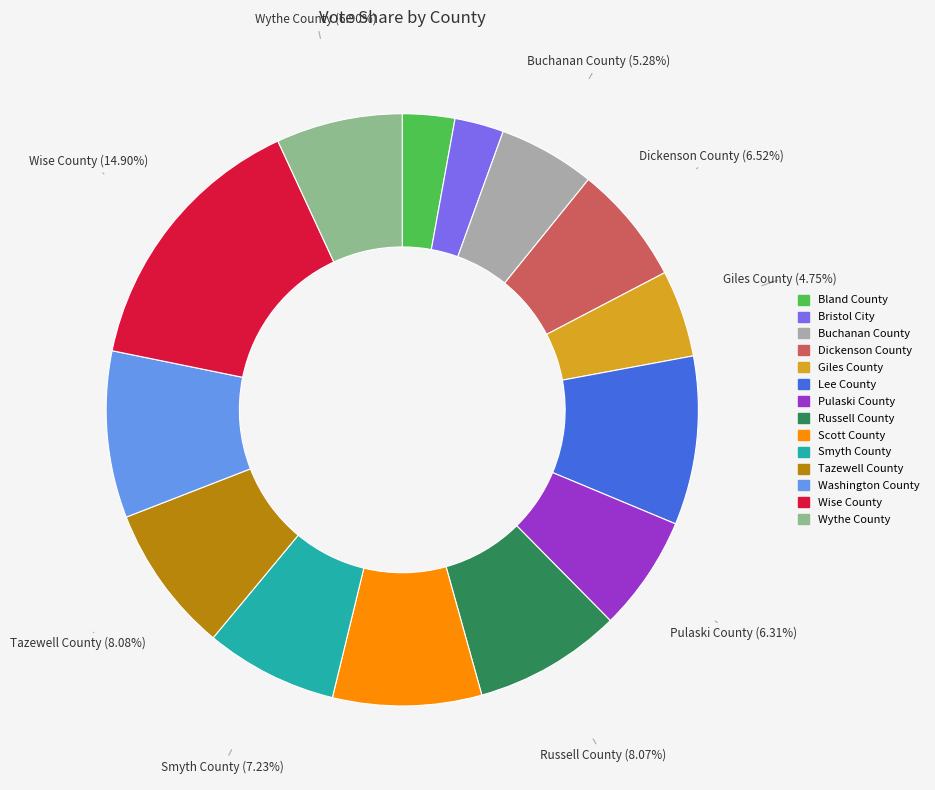

To the nearest percent, what is the difference between the largest and smallest slice percentages?

12%